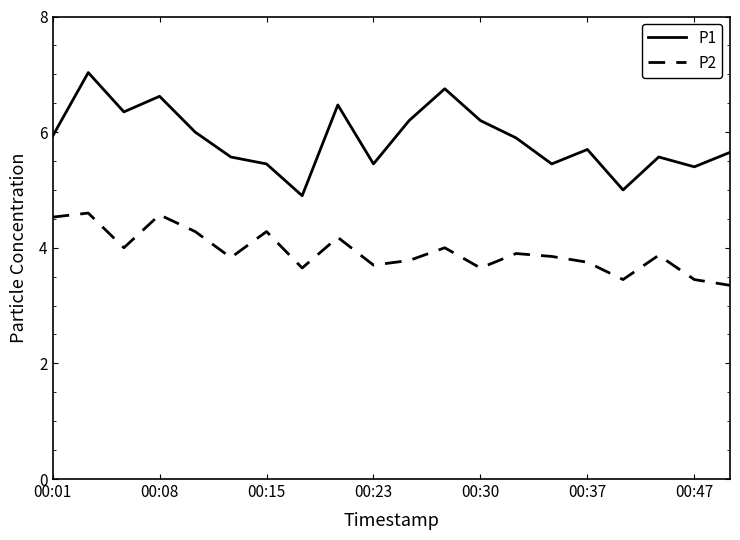

Rank the series by their maximum value, from lowest to highest.

P2, P1